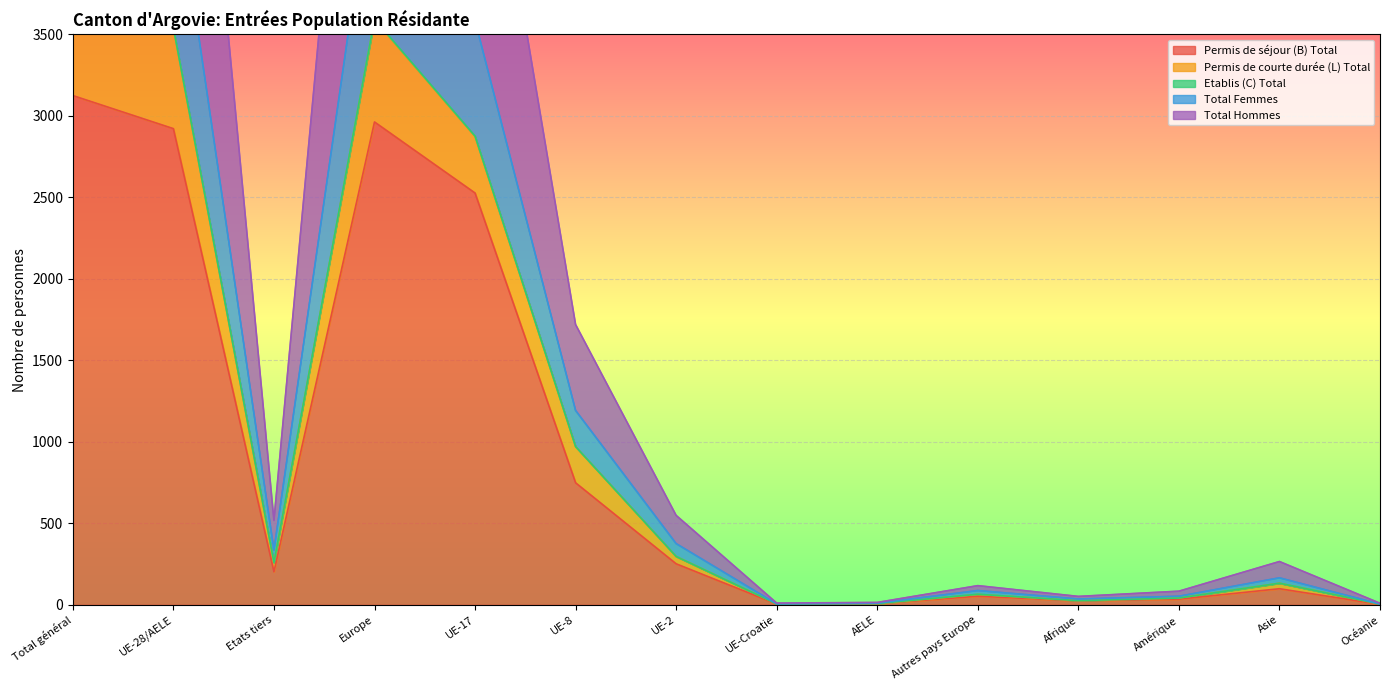

What is the value of the Total Femmes point at the 4th from the left?

4628